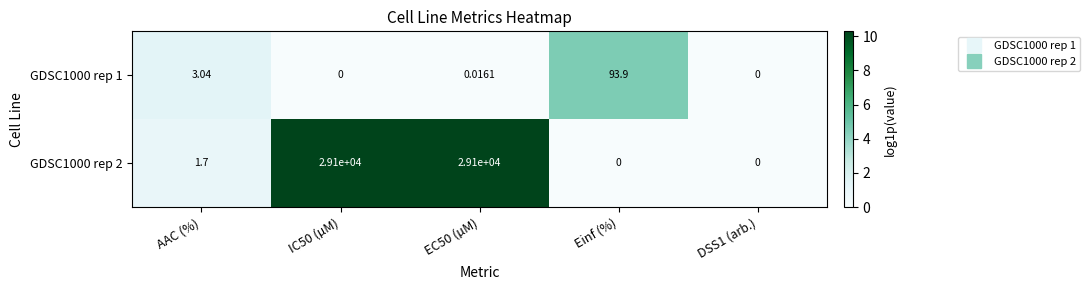

Which category has the highest value in the GDSC1000 rep 1 series?

Einf (%)